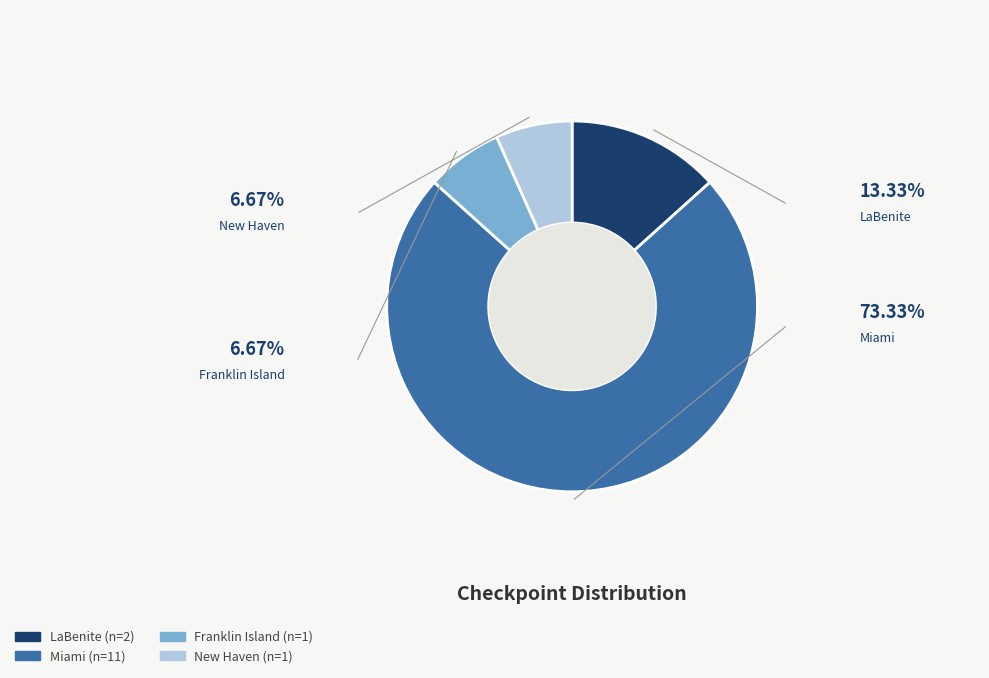

Approximately how many times larger is the value at Miami compared to Franklin Island?

11.0